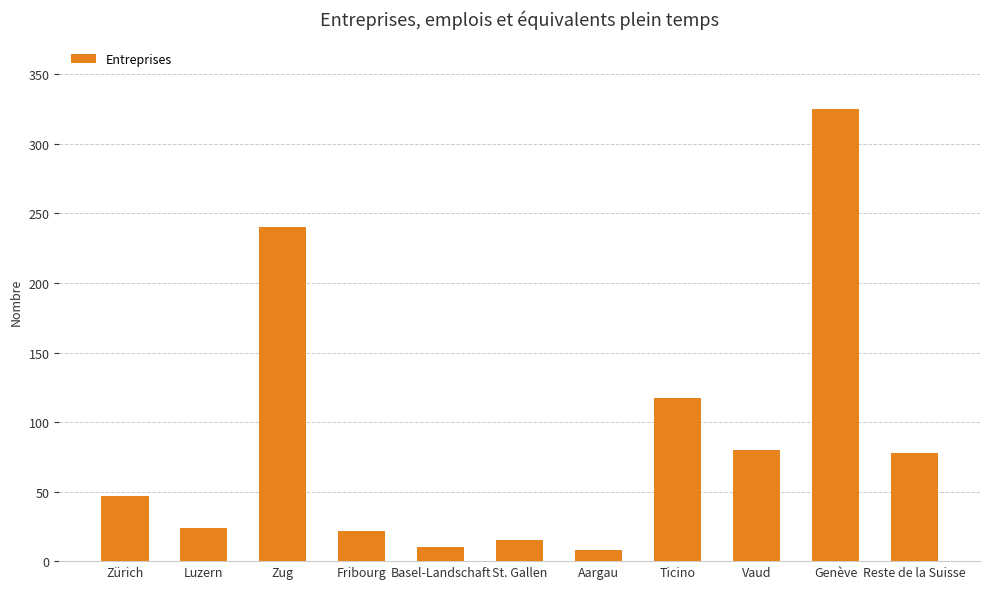

How many series are shown in this chart?

1